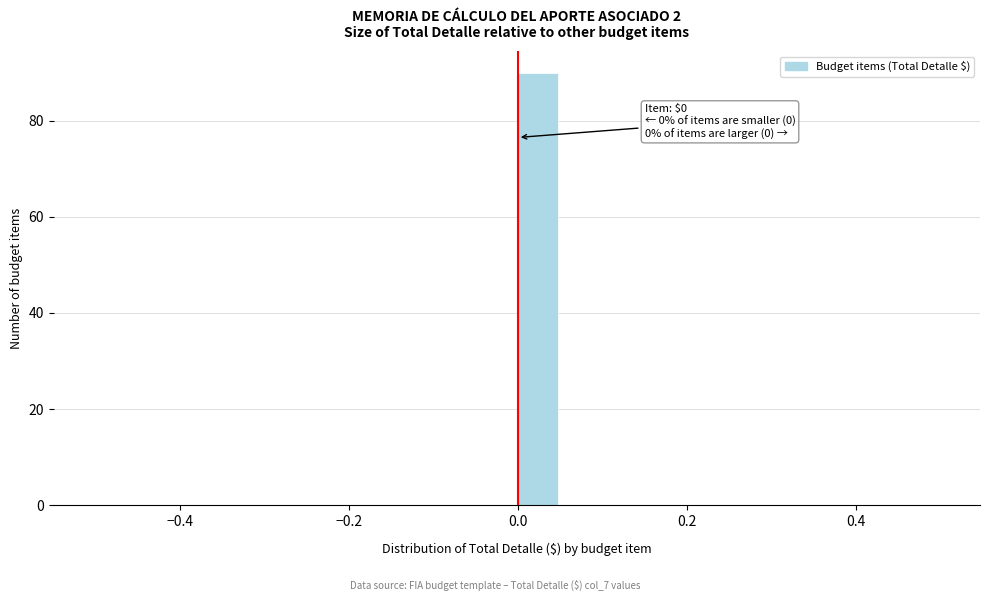

Read against the x-axis, roughly where is the centre of the tallest bar?

0.02